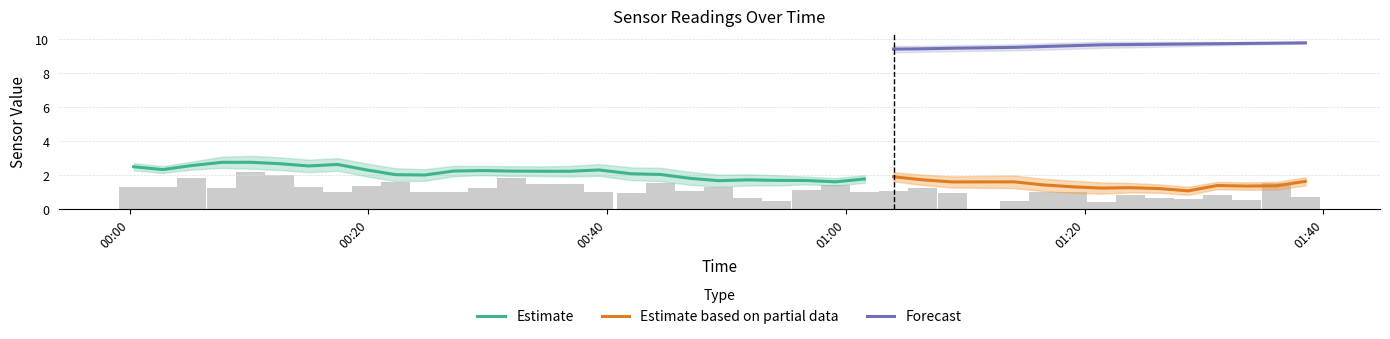

The value of SDS_P2 at 2023/01/06 00:42:02 is 1.1. True or false?

False